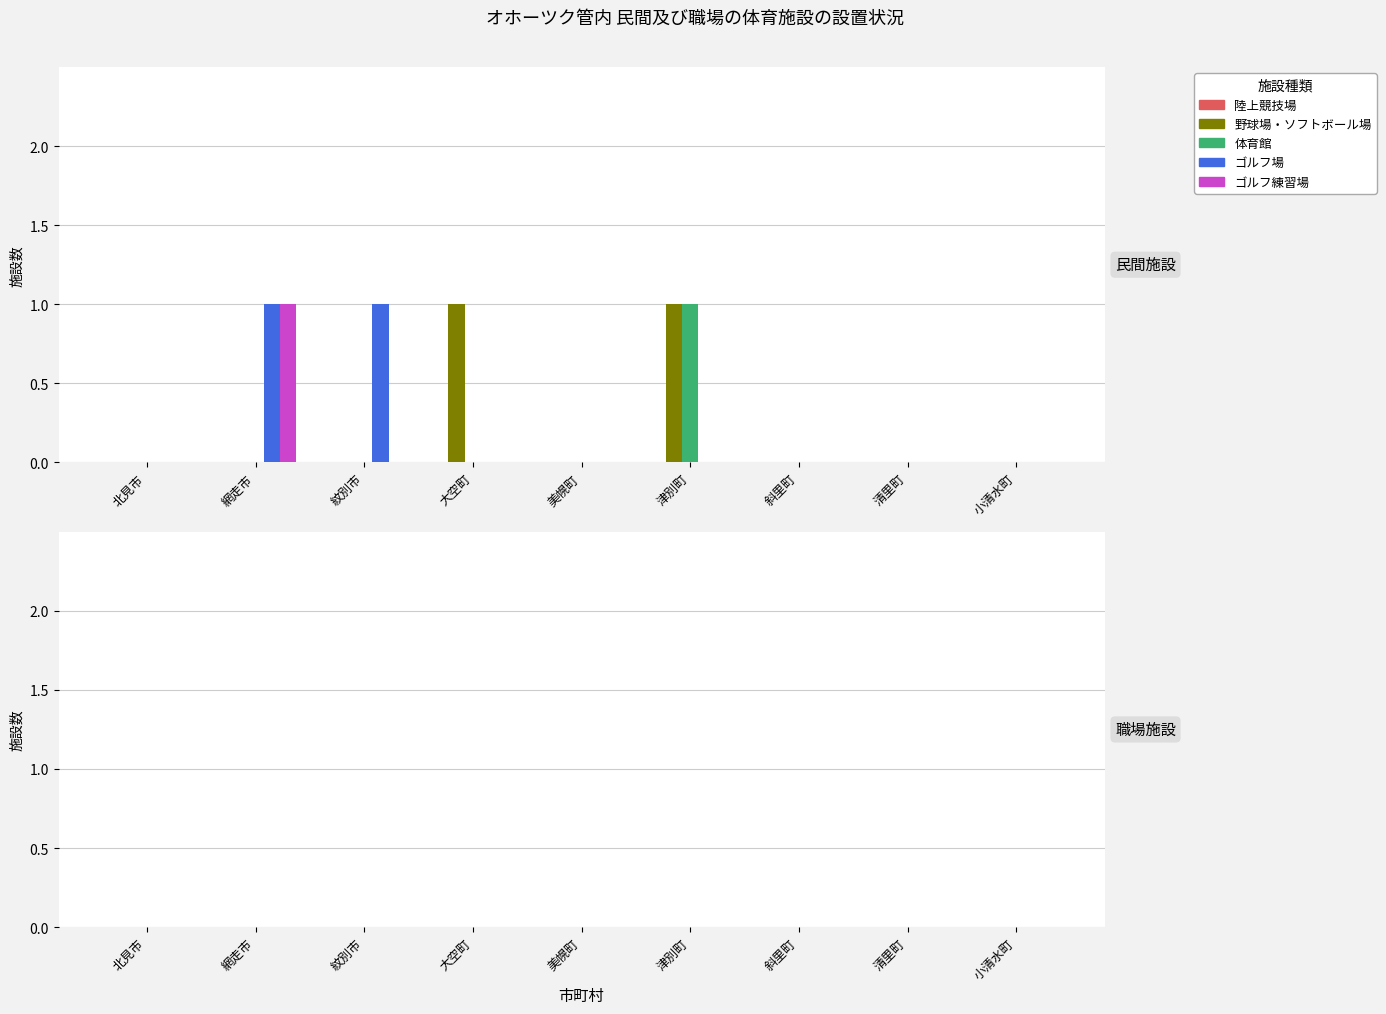

Which series changed the most between 紋別市 and 小清水町?

ゴルフ場